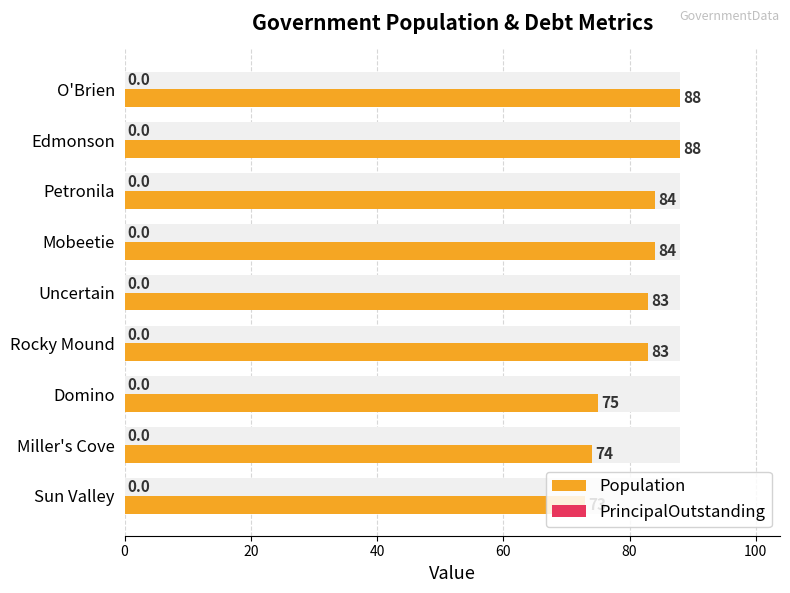

What is the minimum value for Population?

73.0